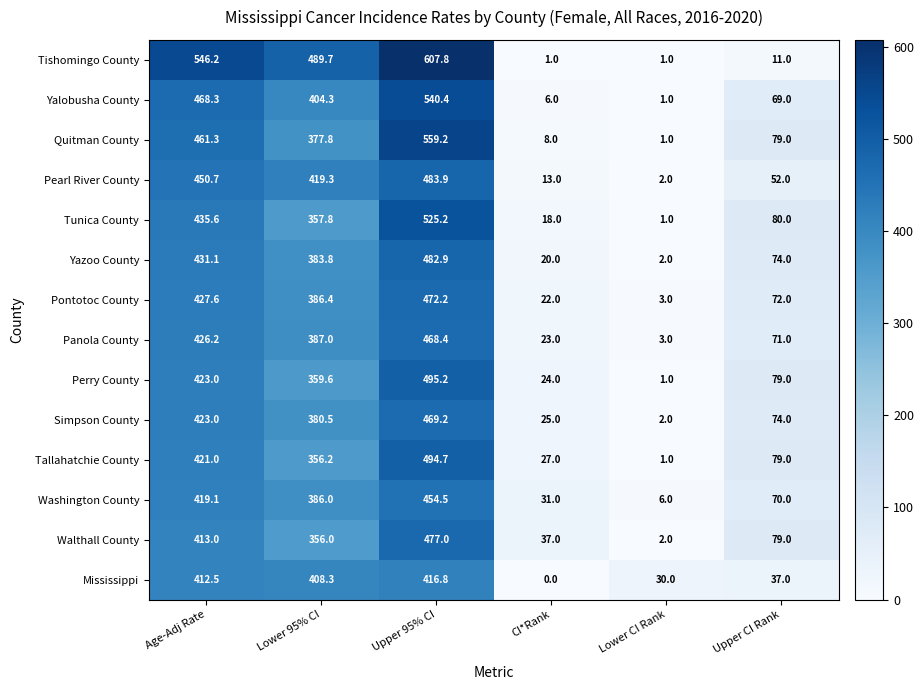

What is the average value of the Tishomingo County series?

276.1